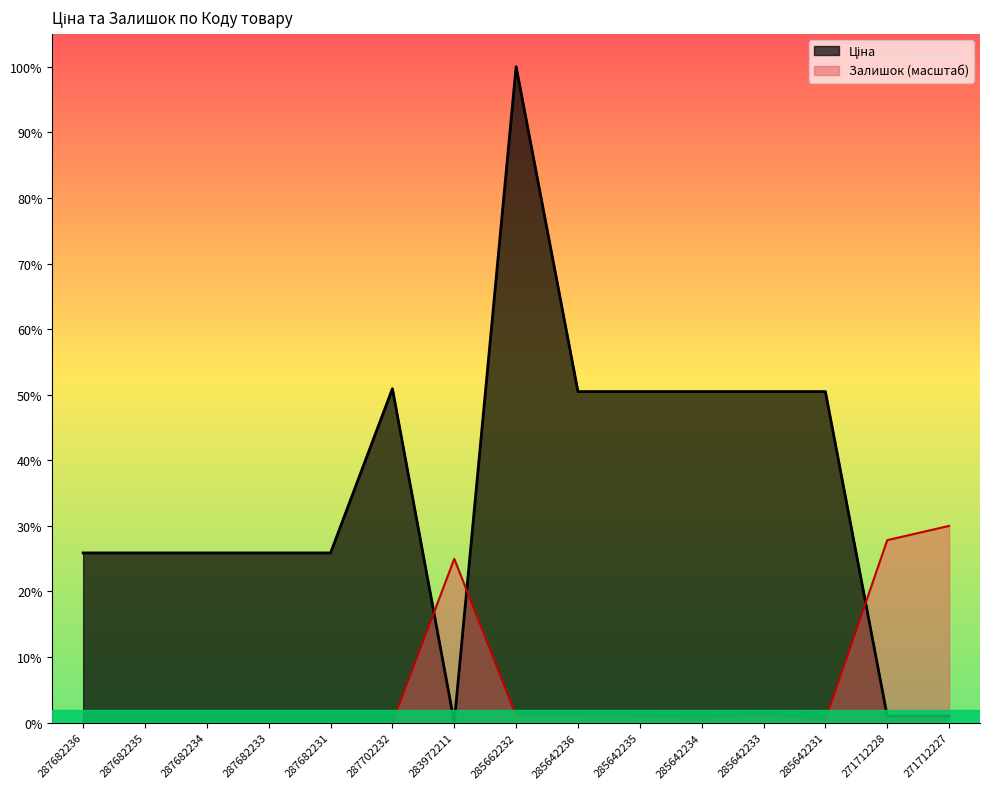

What is the difference between the maximum and minimum values in the Ціна series?

58005.0